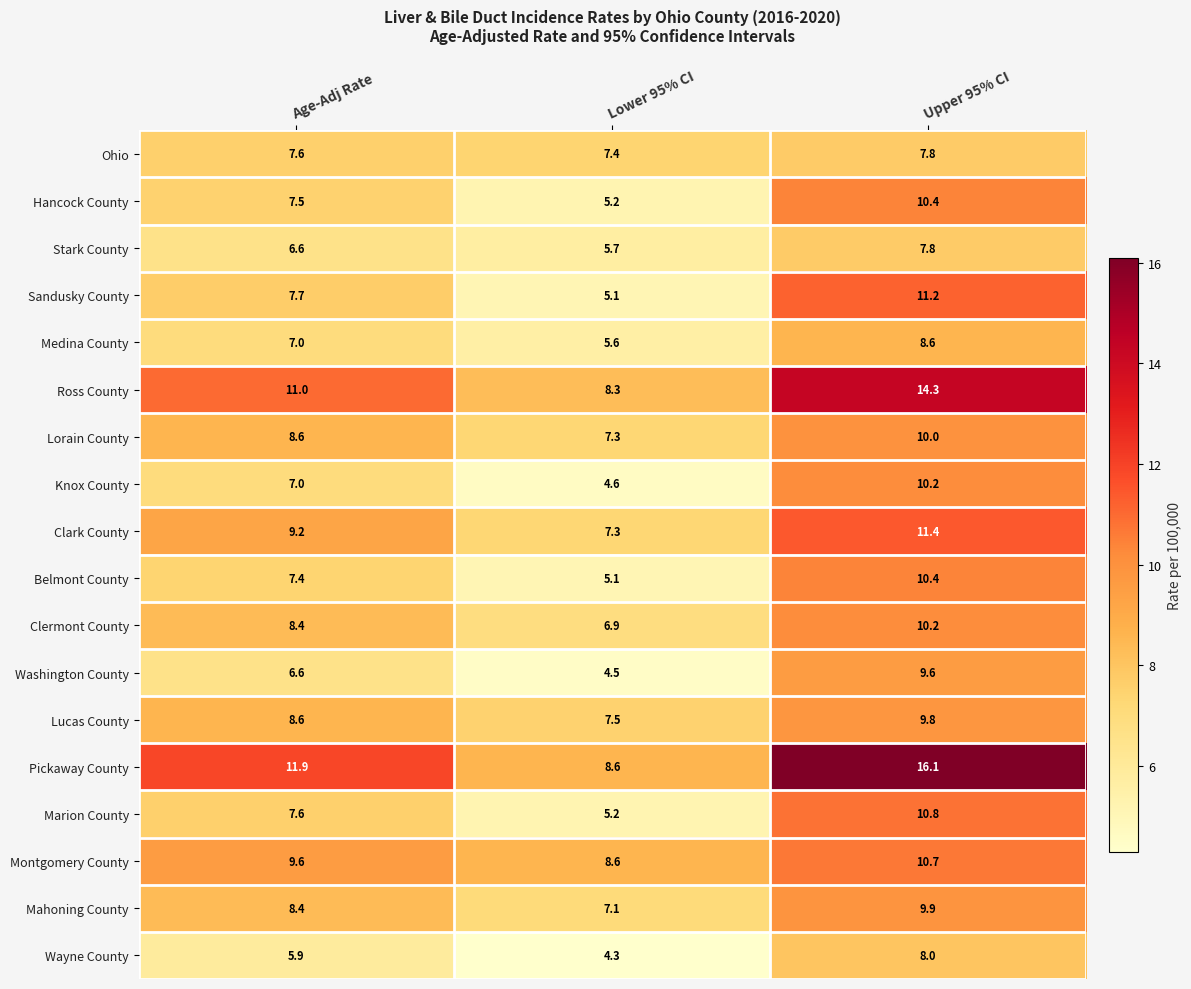

Which series has the widest spread of values?

Pickaway County